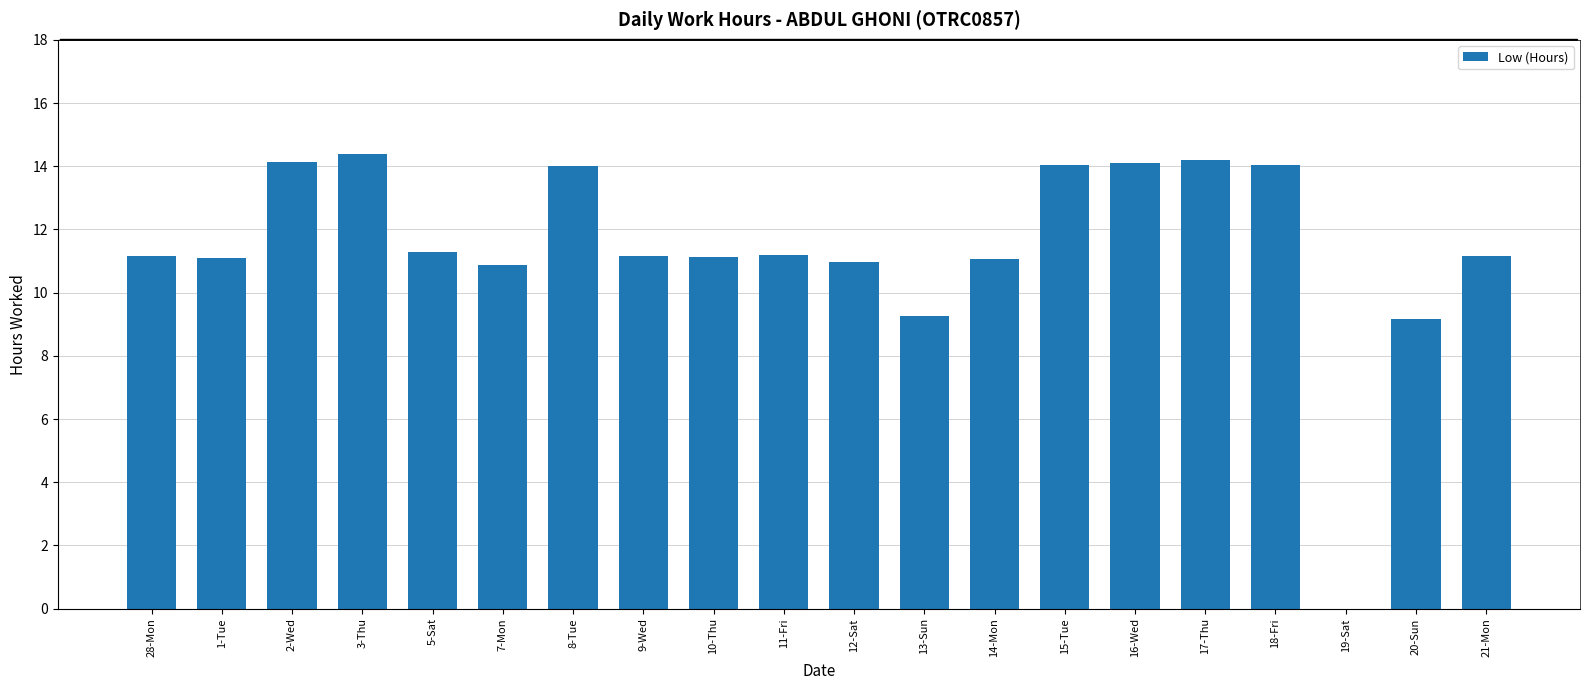

What is the ratio of the value at 9-Wed to the value at 1-Tue?

1.0